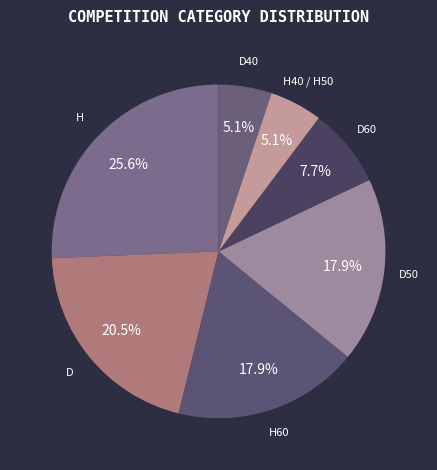

What portion of the pie excludes H60?

82.1%